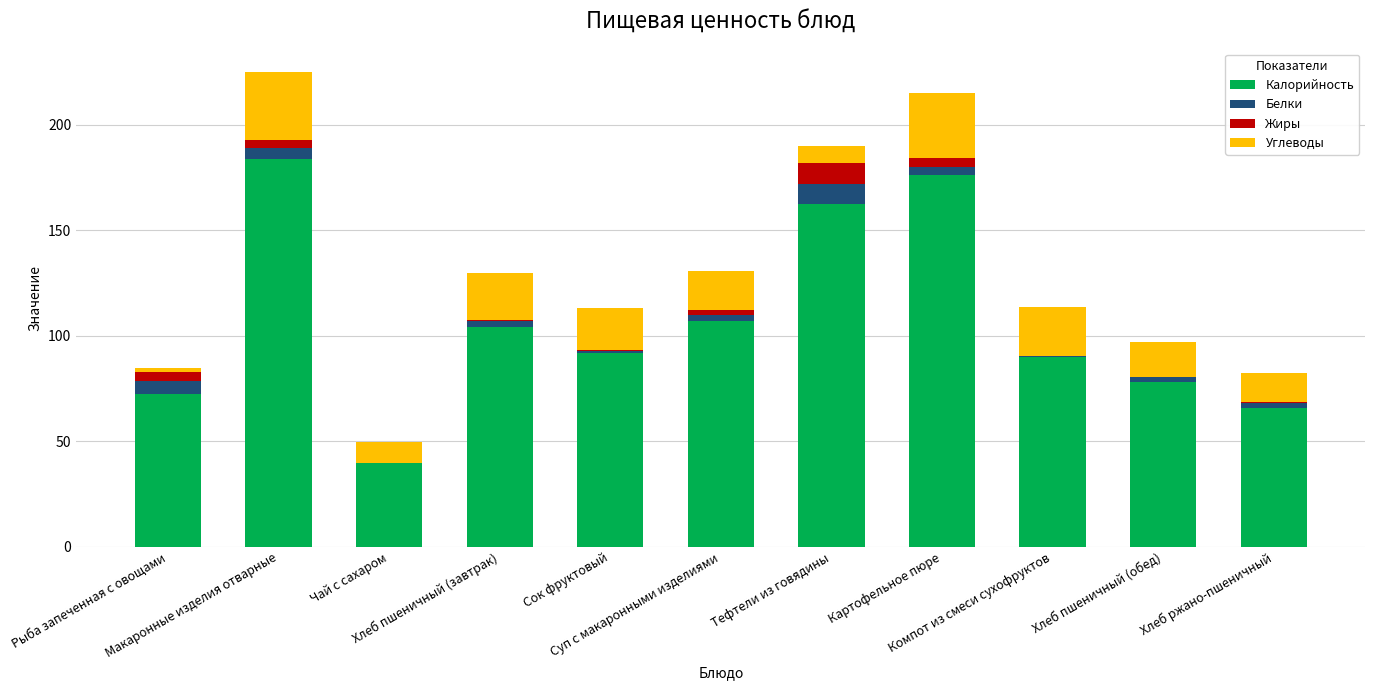

What is the maximum value for Калорийность?

183.7